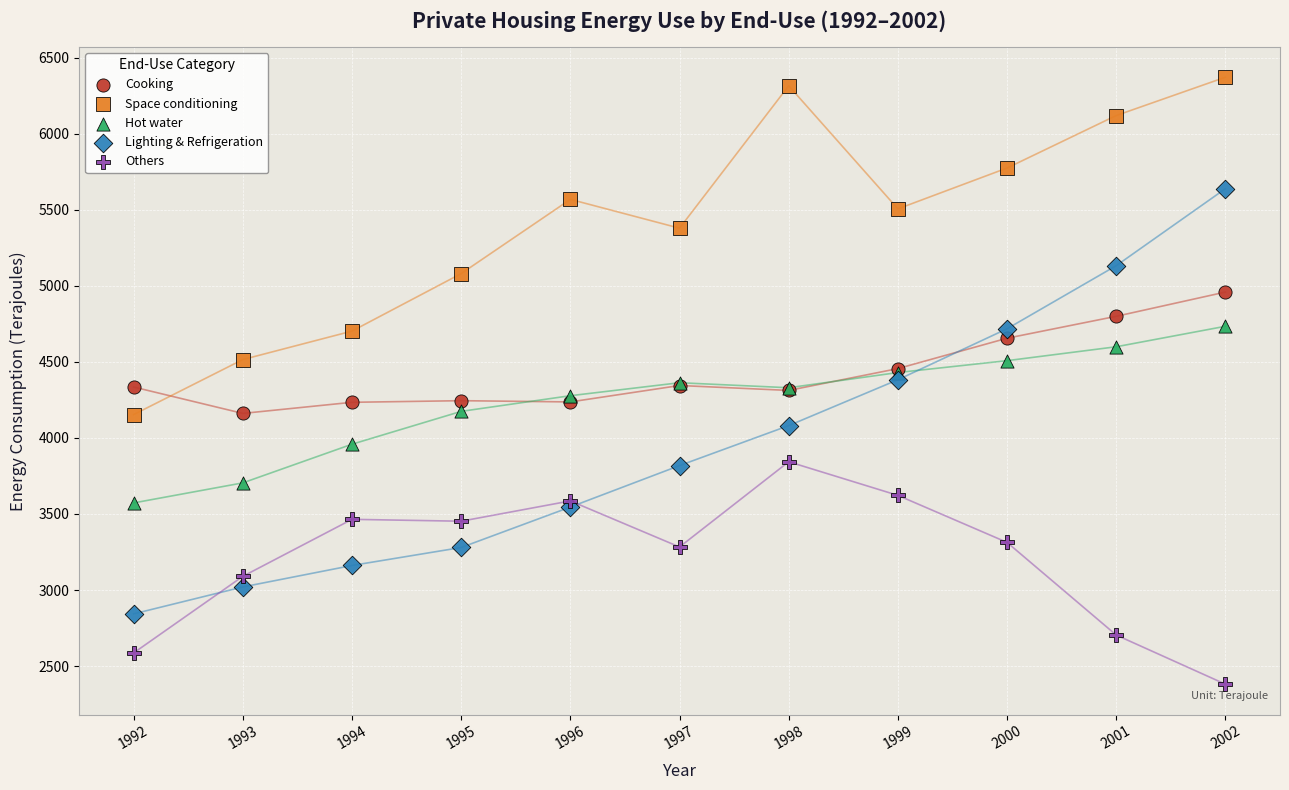

What is the X range (max minus min) for the scatter plot?

10.0